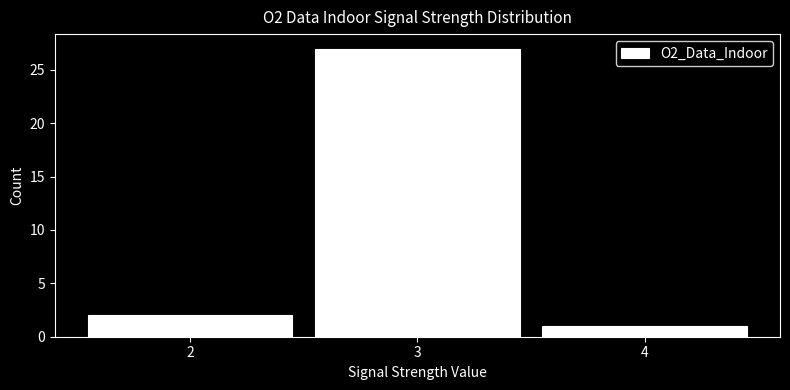

What is the height of the bar covering 3.5 to 4.5 on the x-axis? The values are not printed on the chart, so give them approximately, as read against the axis.

1